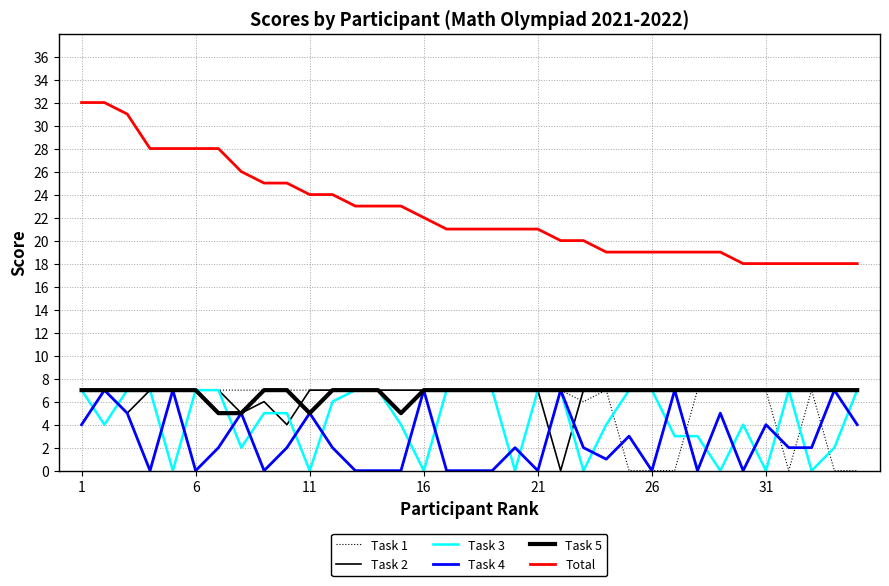

Reading right to left, list all the values displayed in this chart.

Task 1: 0	0	7	0	7	7	7	7	0	0	0	7	6	7	7	7	7	7	7	7	7	7	7	7	7	7	7	7	7	7	7	7	7	7	7
Task 2: 7	7	7	7	7	7	7	7	7	7	7	7	7	0	7	7	7	7	7	7	7	7	7	7	7	4	6	5	7	7	7	7	5	7	7
Task 3: 7	2	0	7	0	4	0	3	3	7	7	4	0	7	7	0	7	7	7	0	4	7	7	6	0	5	5	2	7	7	0	7	7	4	7
Task 4: 4	7	2	2	4	0	5	0	7	0	3	1	2	7	0	2	0	0	0	7	0	0	0	2	5	2	0	5	2	0	7	0	5	7	4
Task 5: 7	7	7	7	7	7	7	7	7	7	7	7	7	7	7	7	7	7	7	7	5	7	7	7	5	7	7	5	5	7	7	7	7	7	7
Total: 18	18	18	18	18	18	19	19	19	19	19	19	20	20	21	21	21	21	21	22	23	23	23	24	24	25	25	26	28	28	28	28	31	32	32